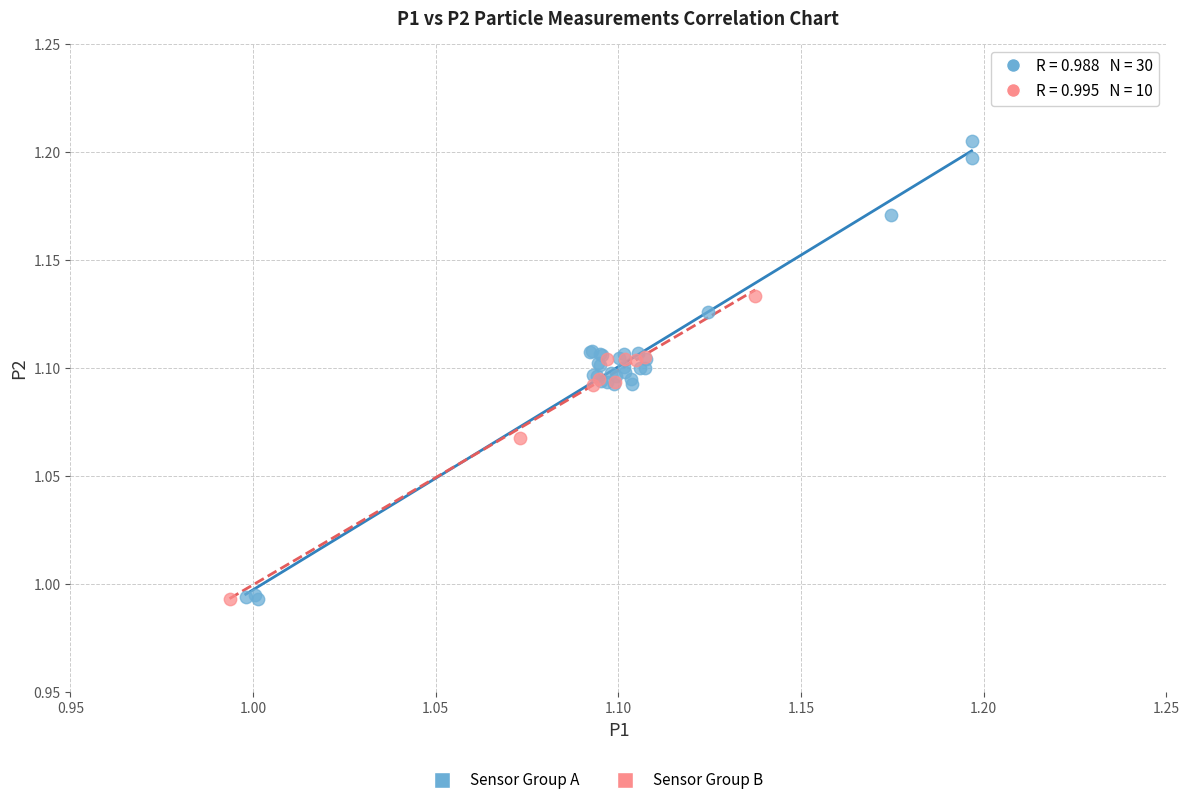

Which series has the widest spread of Y values?

Sensor Group A